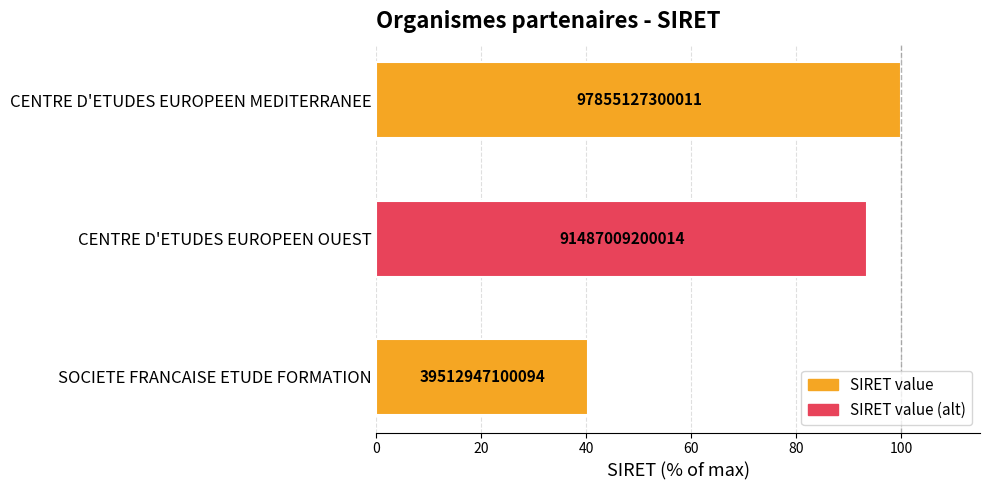

How many bars are there in total?

3